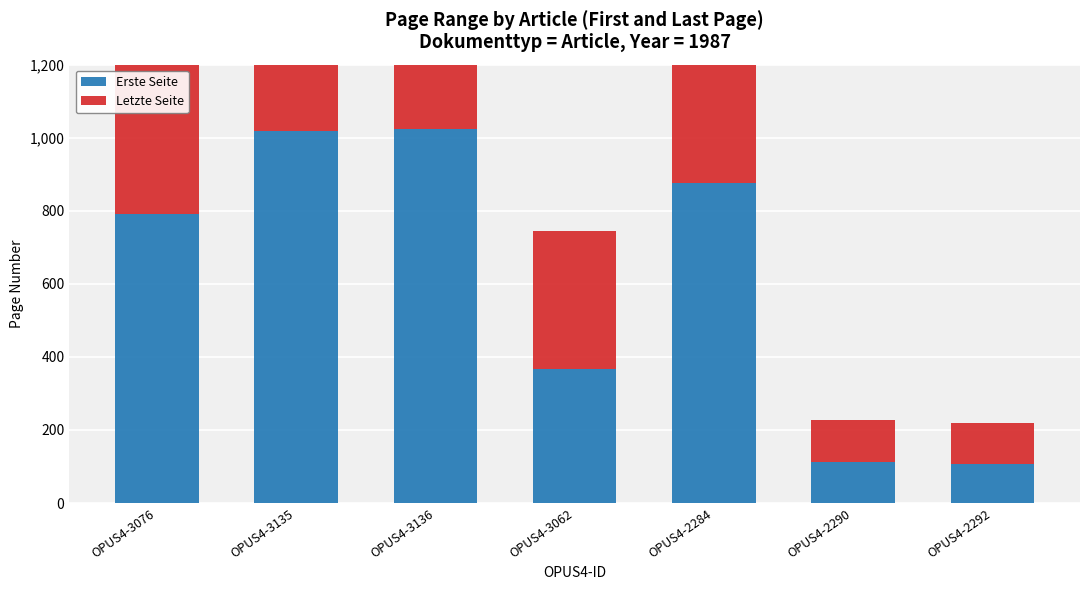

At which category is the sum across all series the highest?

OPUS4-3136